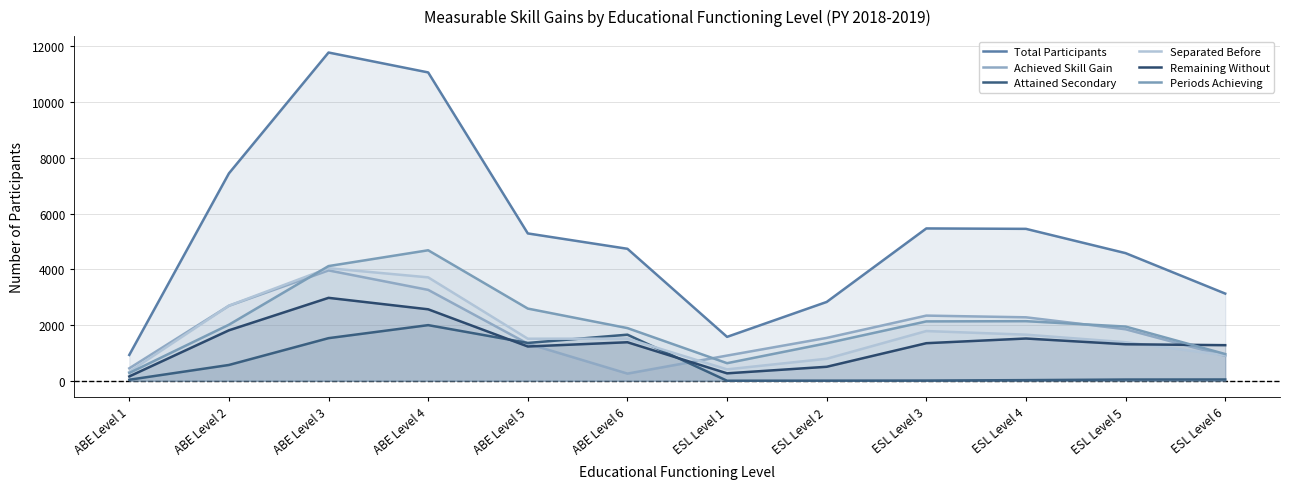

What is the difference between the maximum and second lowest values in the Total Participants series?

10201